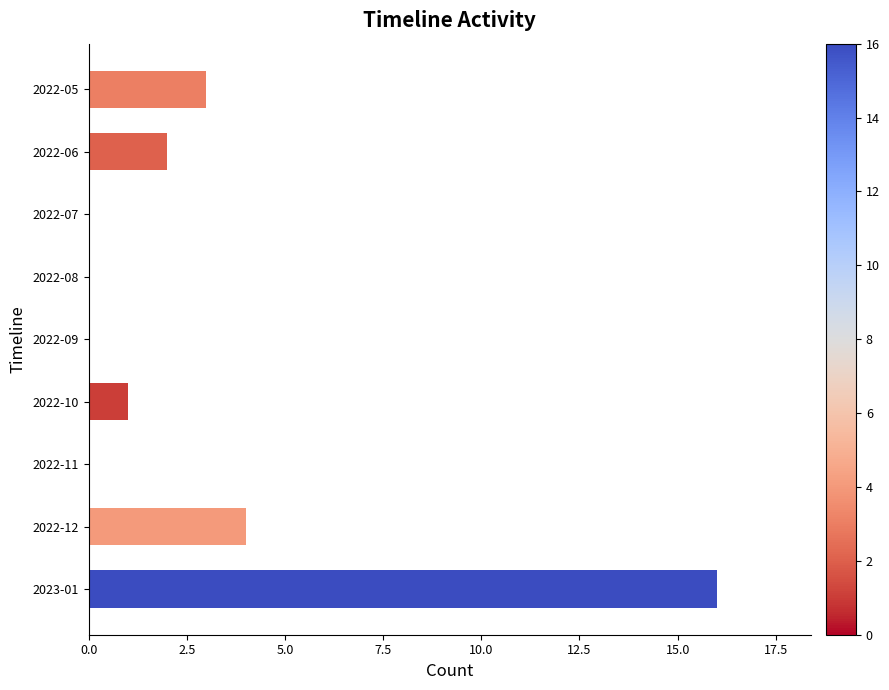

Reading top to bottom, transcribe all the data shown in this chart.

2022-05=3	2022-06=2	2022-07=0	2022-08=0	2022-09=0	2022-10=1	2022-11=0	2022-12=4	2023-01=16